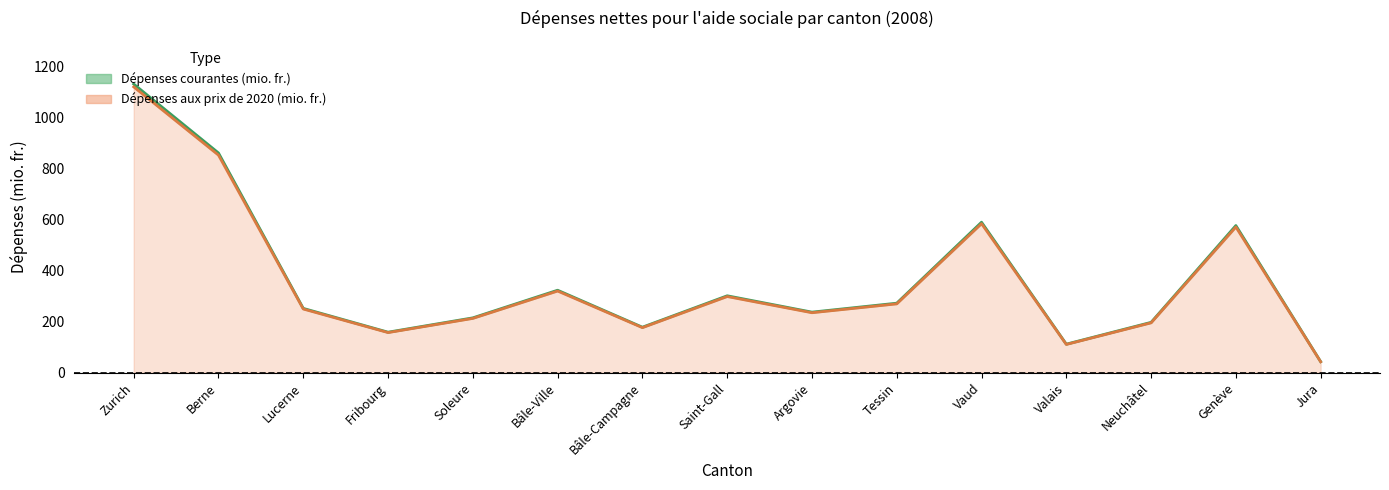

At Zurich, list the series in order from largest to smallest.

Dépenses courantes (mio. fr.), Dépenses aux prix de 2020 (mio. fr.)